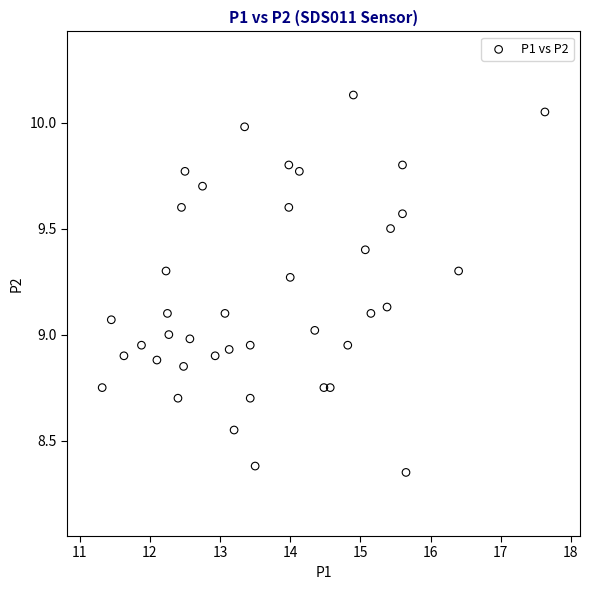

What is the range of X values (max minus min)?

6.3